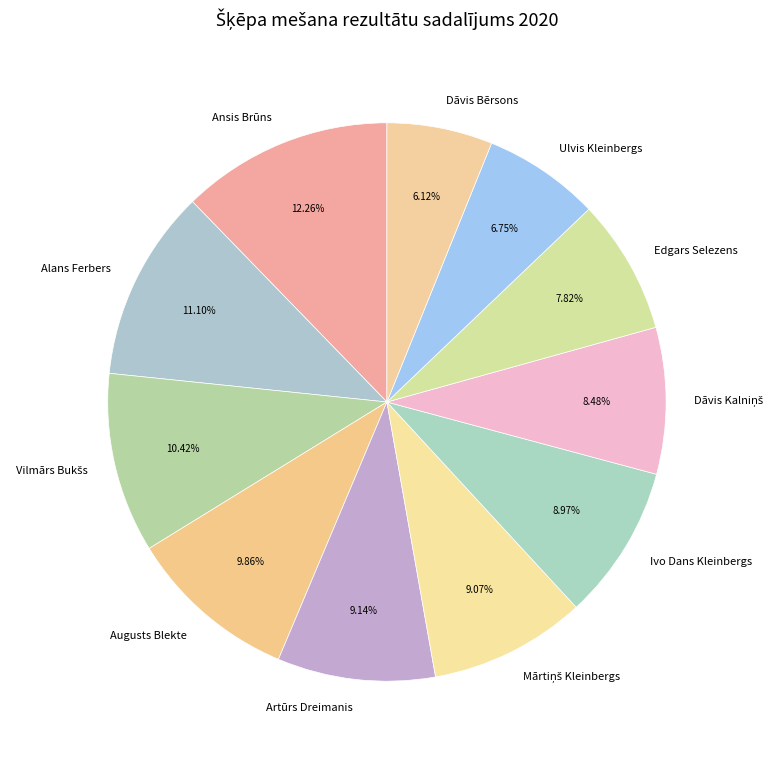

What is the largest slice in the pie chart?

Ansis Brūns